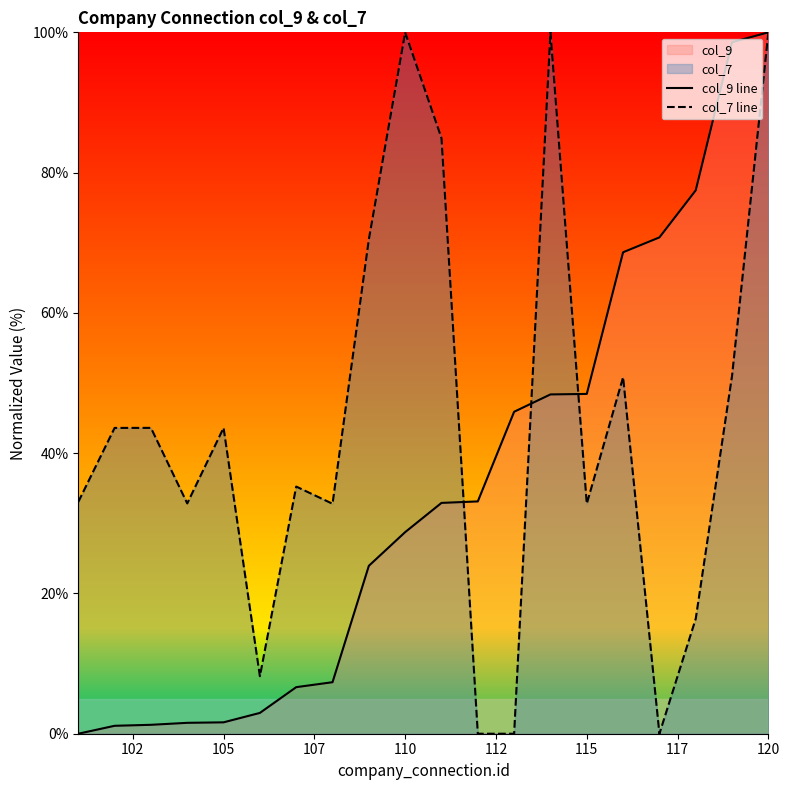

What is the maximum value for col_7 line?

100.0